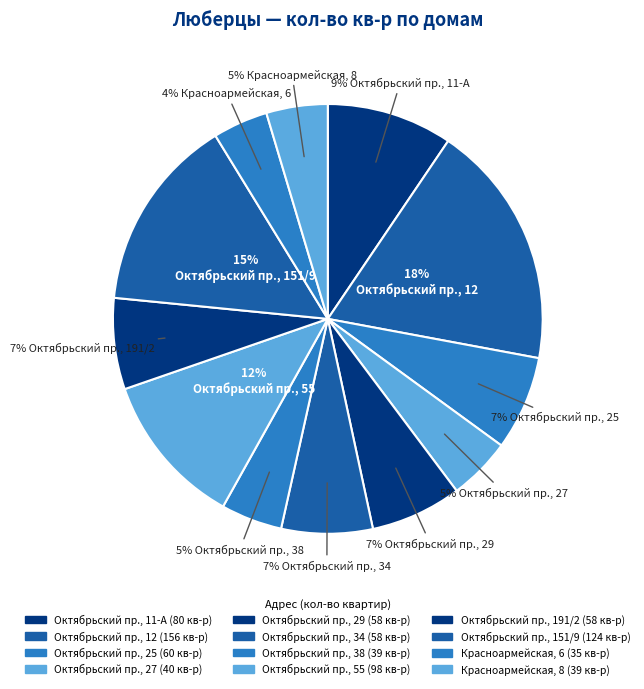

What is the largest slice in the pie chart?

12